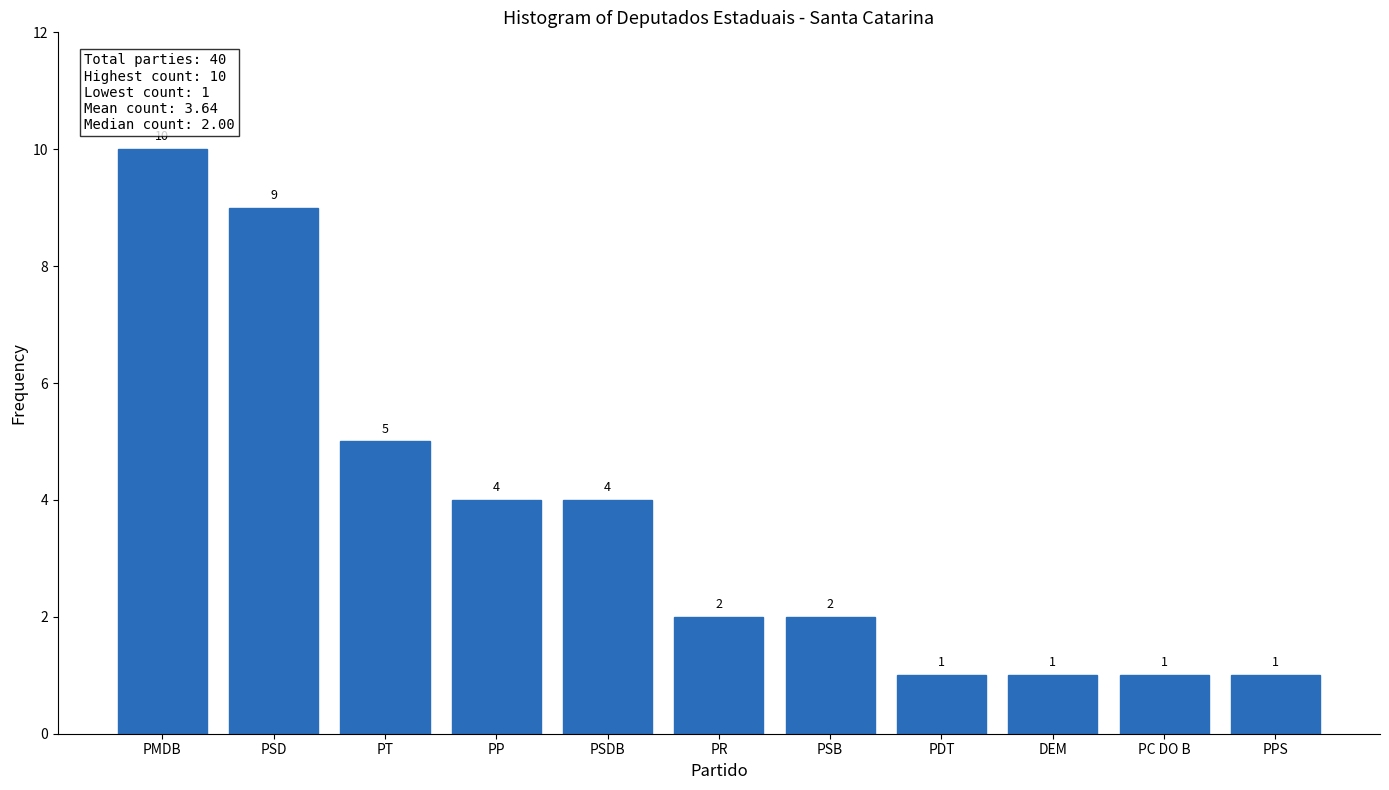

Reading right to left, transcribe all the data shown in this chart.

PPS=1	PC DO B=1	DEM=1	PDT=1	PSB=2	PR=2	PSDB=4	PP=4	PT=5	PSD=9	PMDB=10